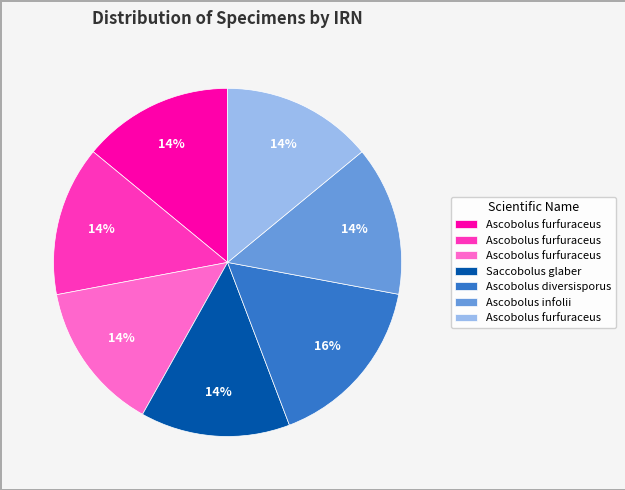

To the nearest percent, what is the average slice percentage?

14%